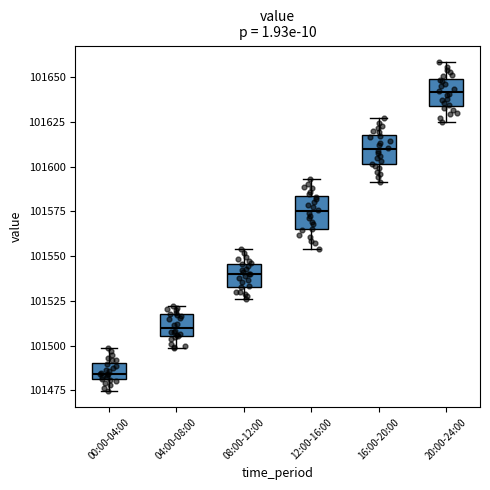

Which box's median line is the lowest?

00:00-04:00